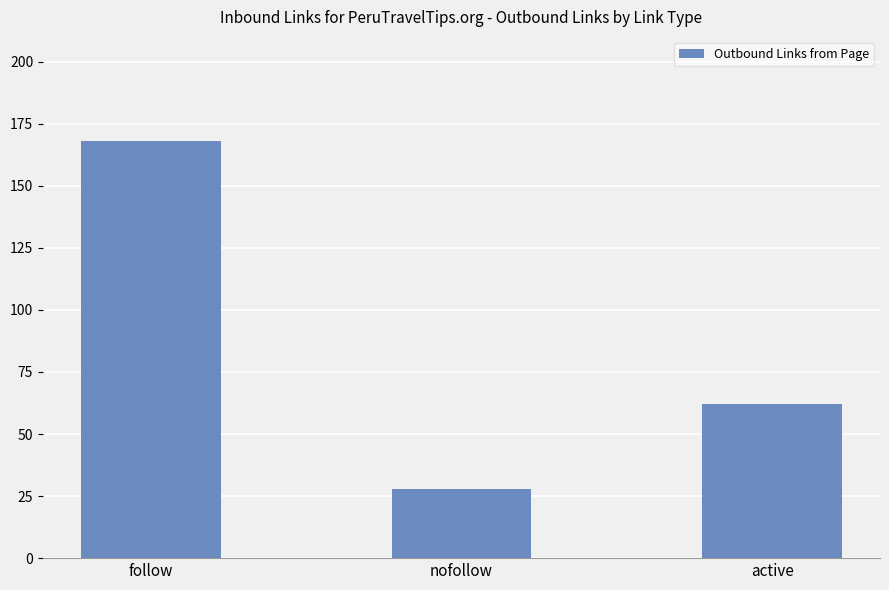

Which category has the highest value across all series?

follow